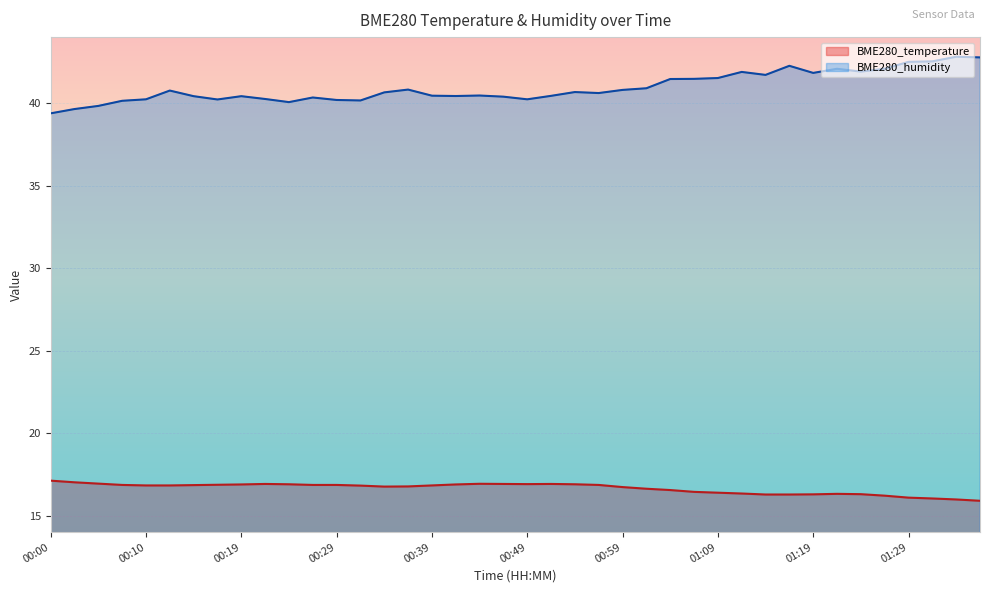

The BME280_temperature series shows 24.0 at 00:57. True or false?

False